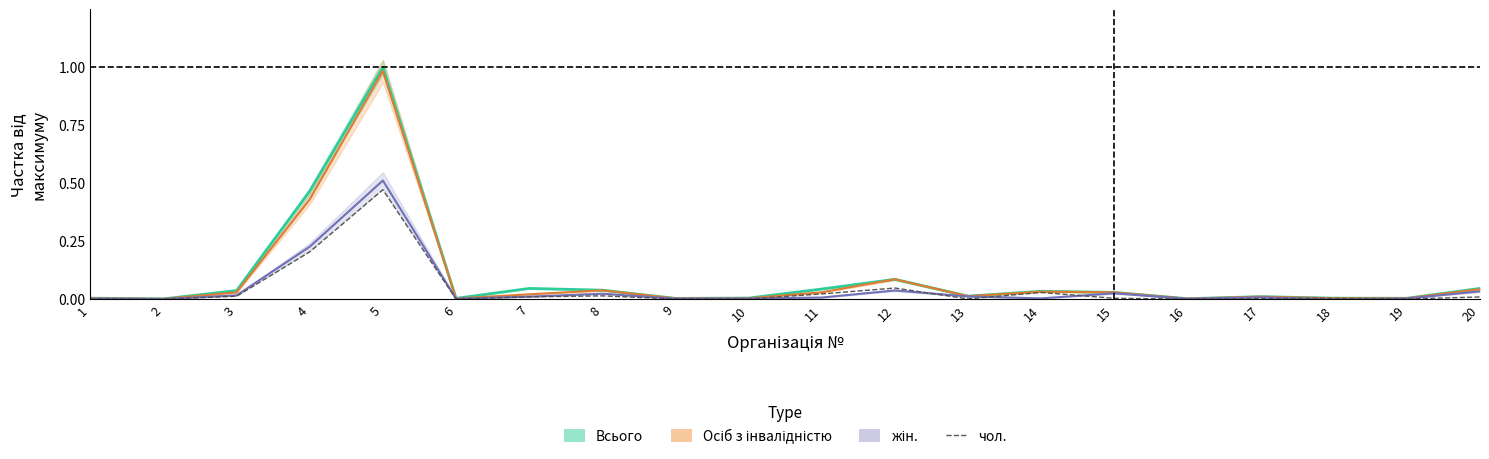

What is the maximum value for жін.?

0.5